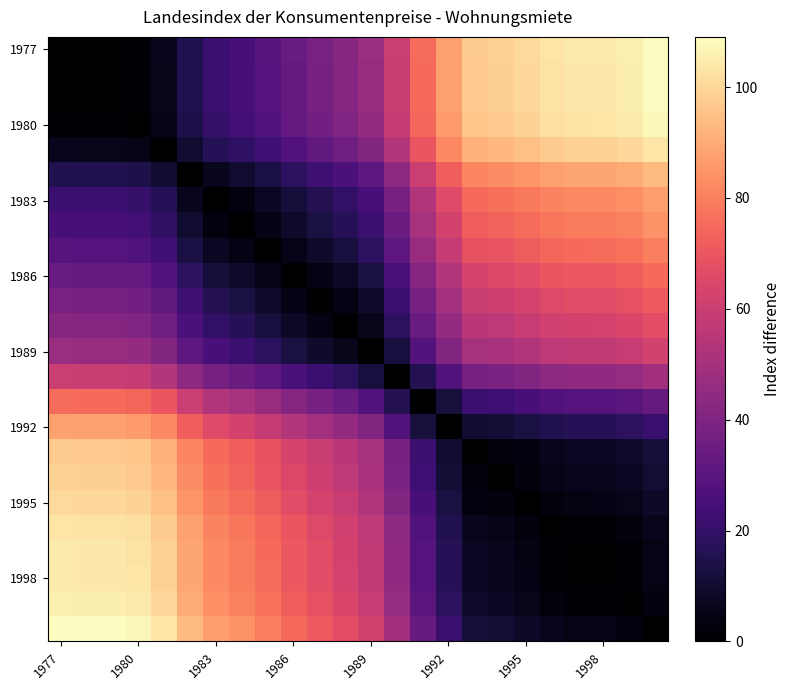

At how many categories does at least one series exceed 67?

22